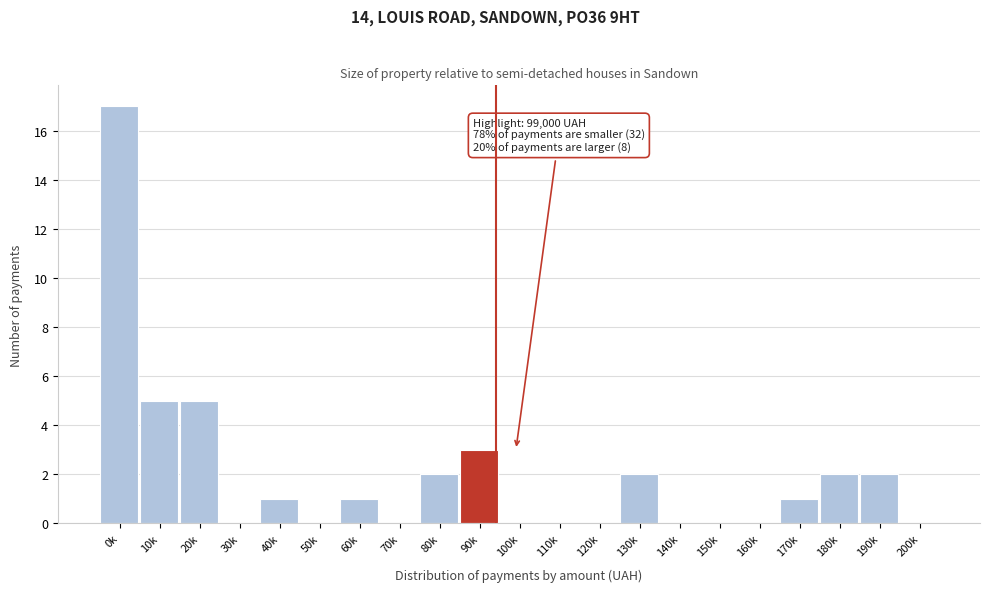

Reading left to right, extract all data points from this chart.

0k=17	10k=5	20k=5	30k=0	40k=1	50k=0	60k=1	70k=0	80k=2	90k=3	100k=0	110k=0	120k=0	130k=2	140k=0	150k=0	160k=0	170k=1	180k=2	190k=2	200k=0